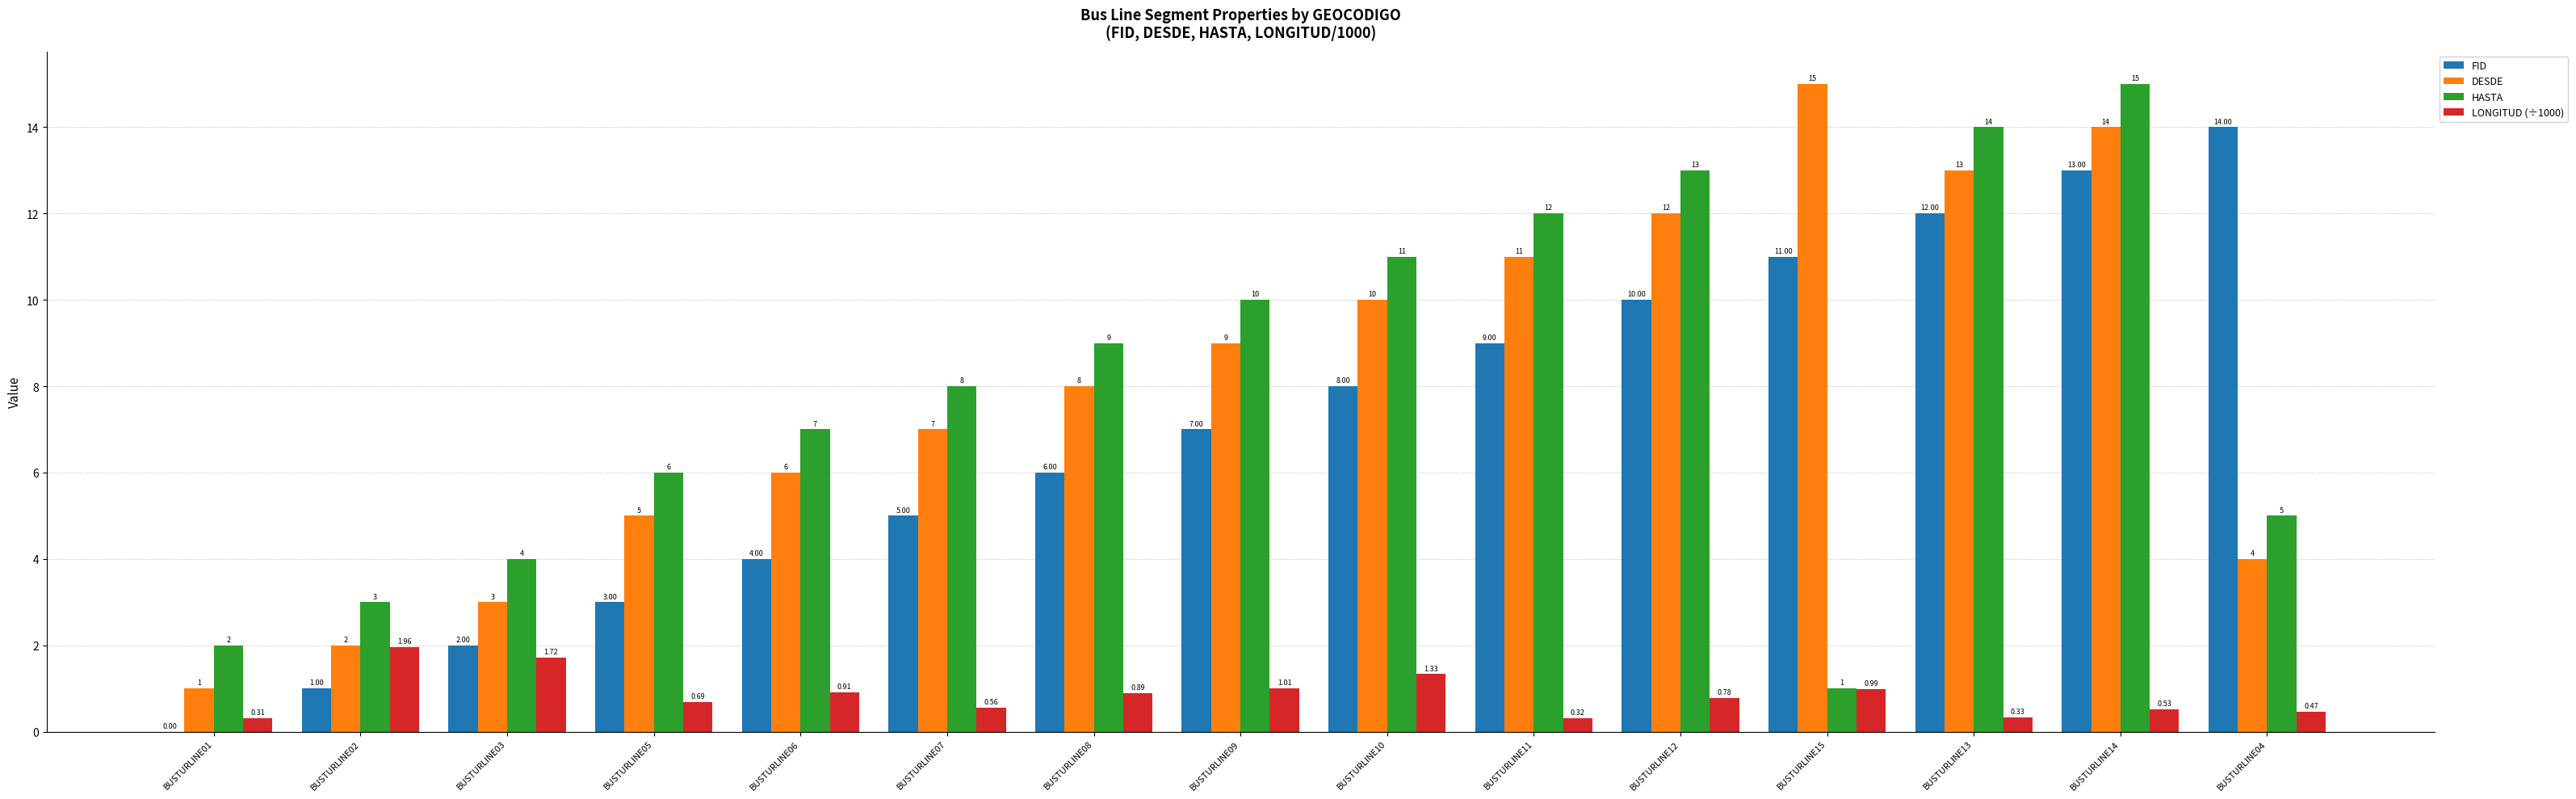

Which series changed the most between BUSTURLINE01 and BUSTURLINE15?

DESDE